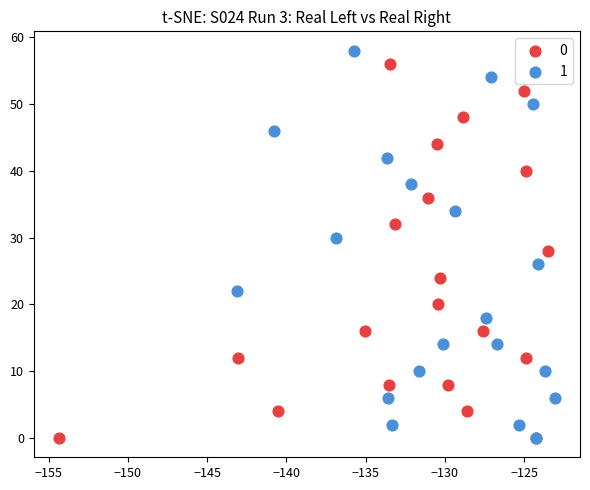

What are all the series names shown in the legend?

0, 1